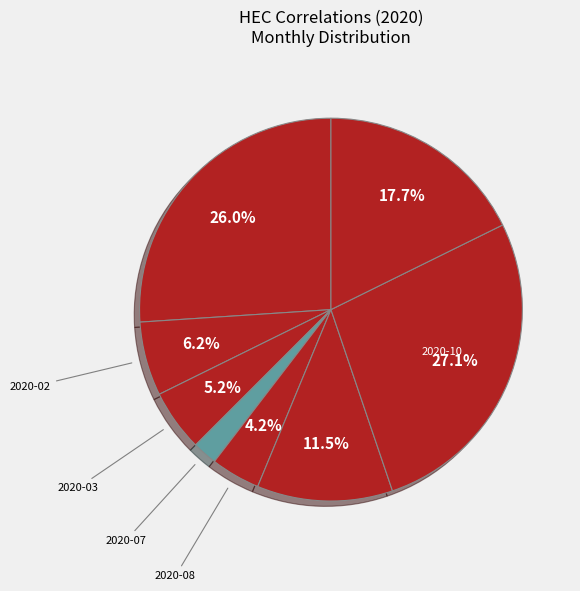

Count the number of slices in the pie.

8